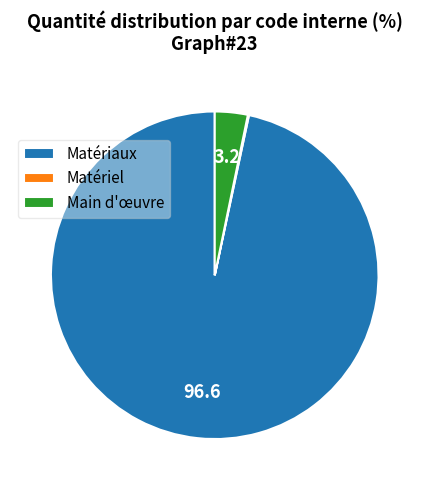

Between Main d'œuvre and Matériaux, which is larger?

Matériaux